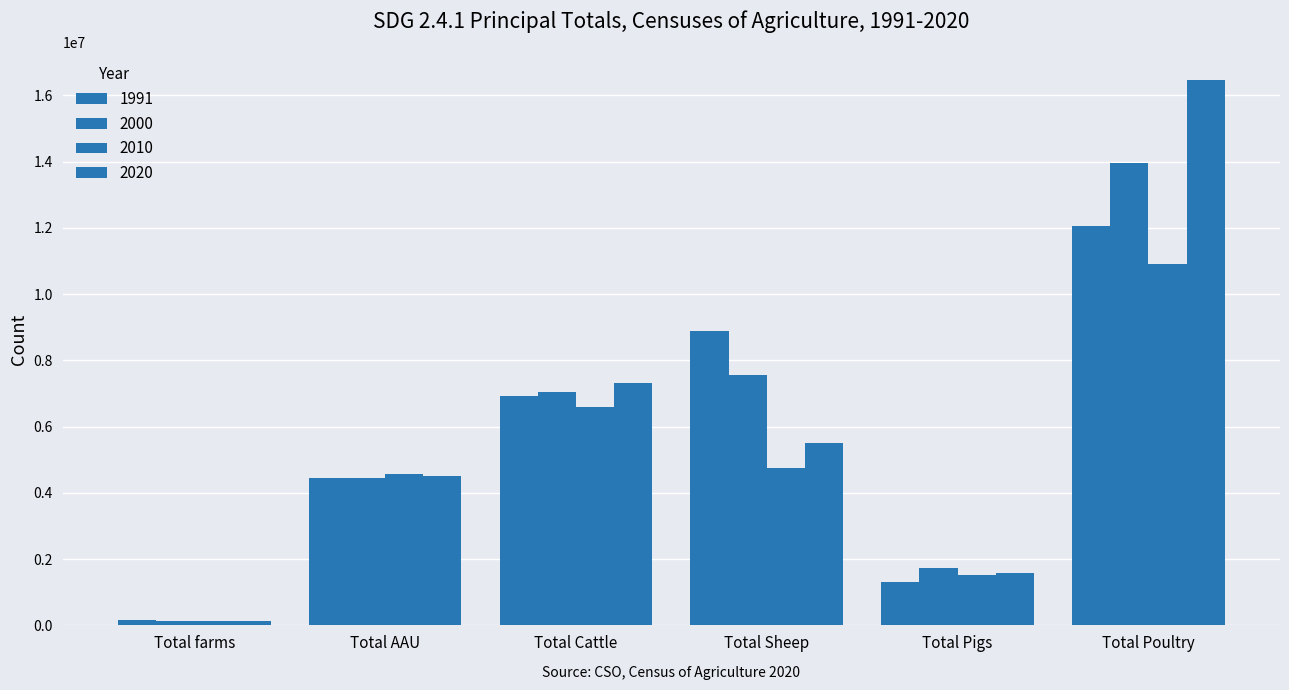

What is the difference between the maximum and minimum values in the 2010 series?

10784947